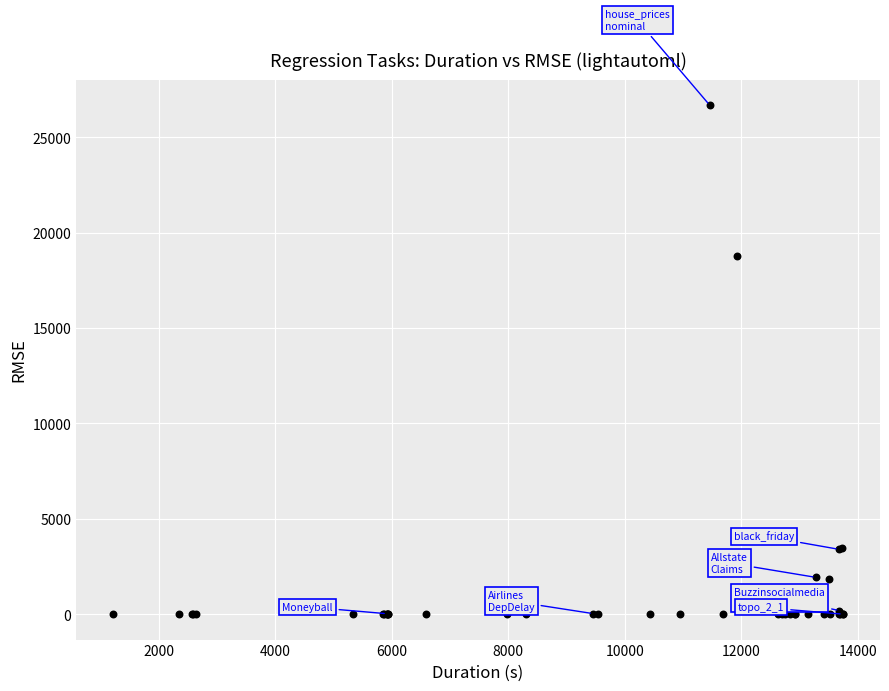

What Y value in the scatter plot is closest to 13343?

18778.0